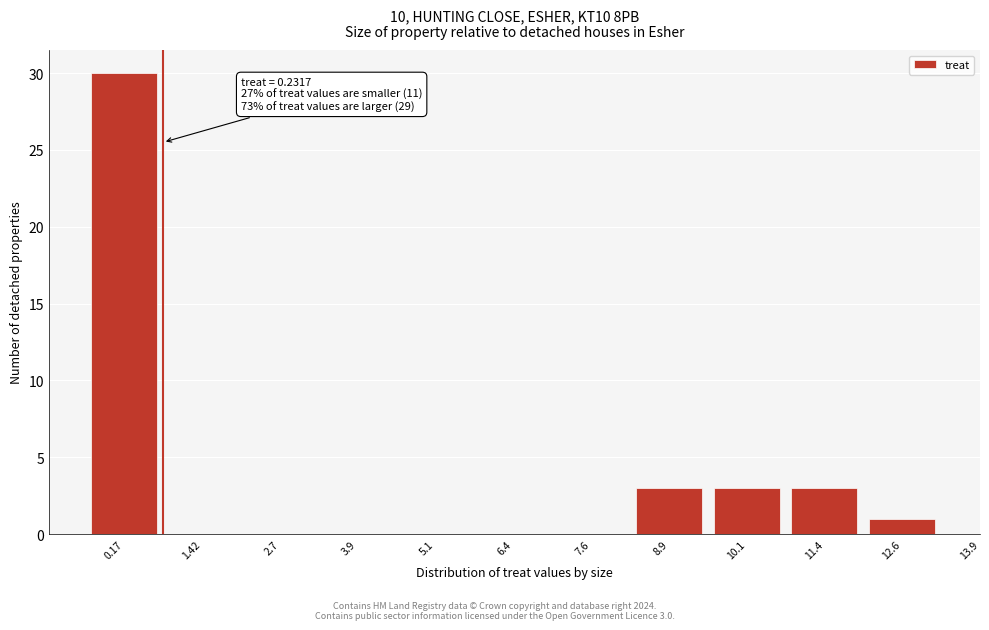

Reading left to right, extract all data points from this chart.

0.17=30	1.42=0	2.7=0	3.9=0	5.1=0	6.4=0	7.6=0	8.9=3	10.1=3	11.4=3	12.6=1